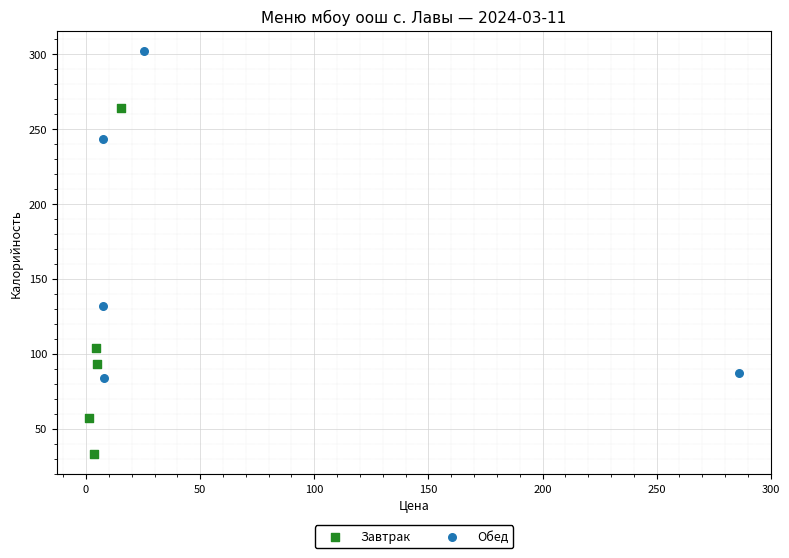

Which series reaches the maximum Y coordinate?

Обед